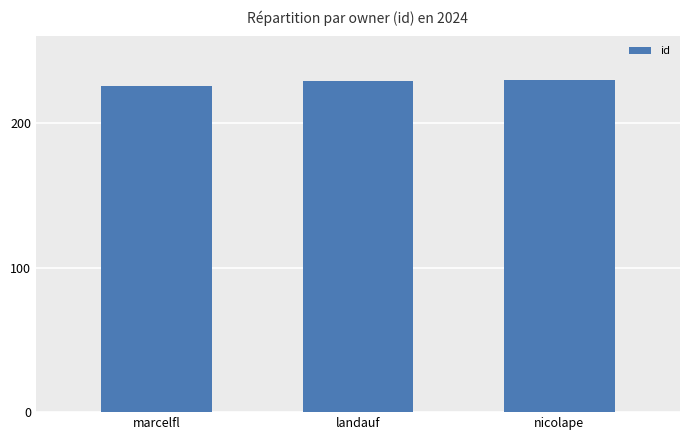

What is the difference between the second highest and minimum values?

3